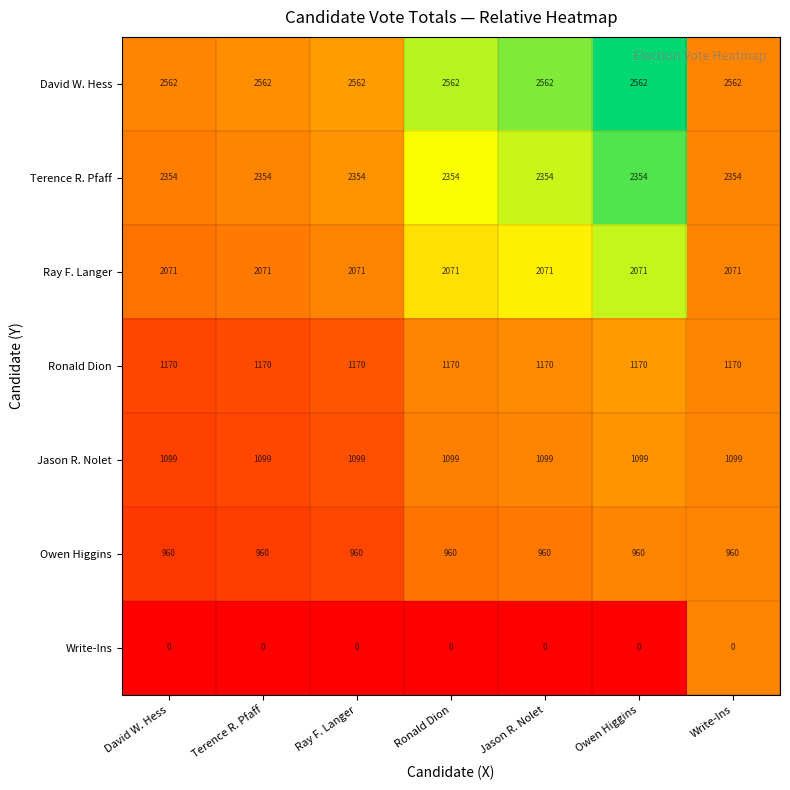

What is the total value across all series at Write-Ins?

10216